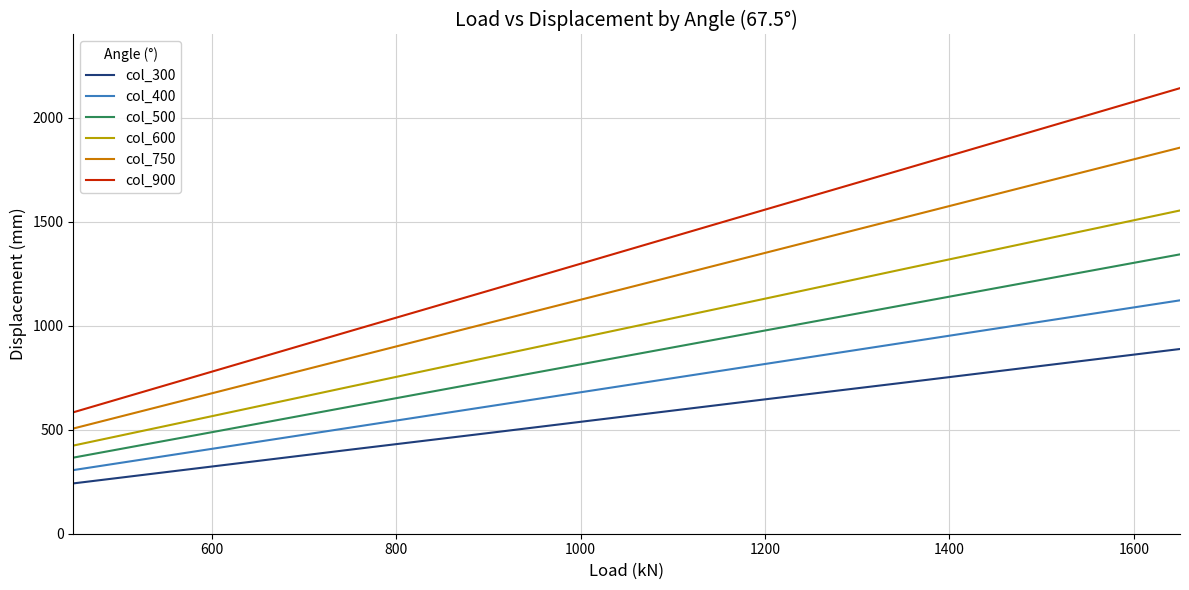

Does the chart have visible grid lines?

Yes